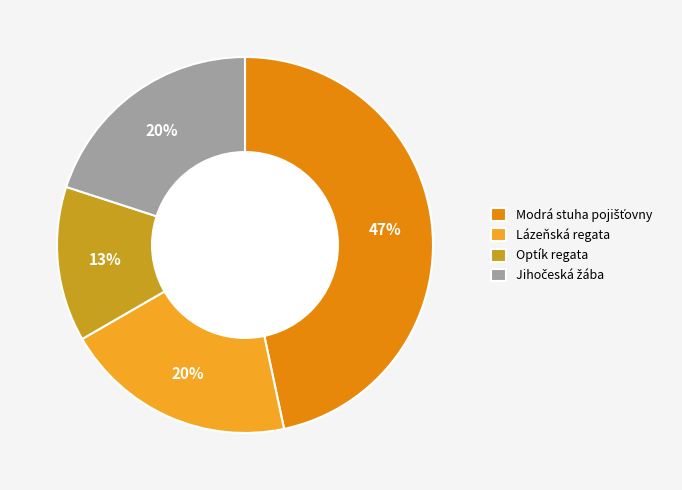

What percentage is the Optík regata slice, to the nearest percent?

13%